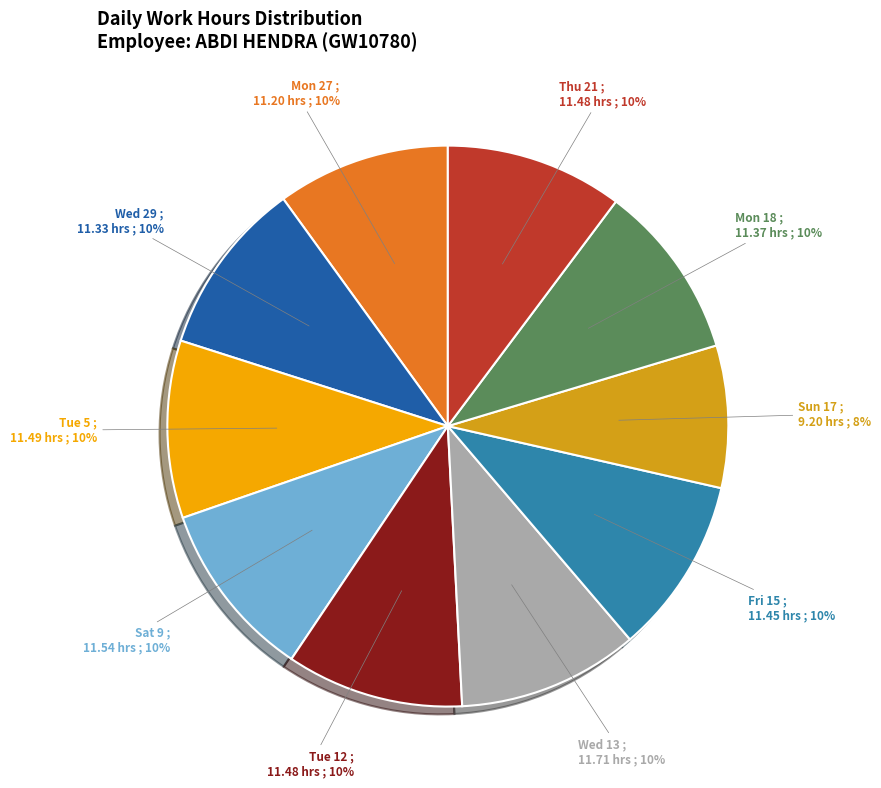

Combined, do Wed 13 and Thu 21 account for over 50%?

No